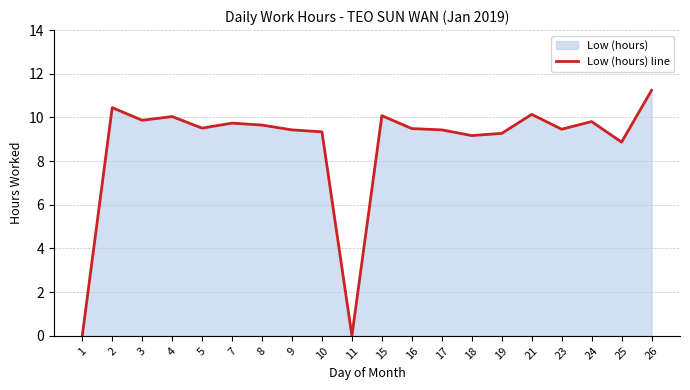

Is it true that the value at 2 is 3.5?

False